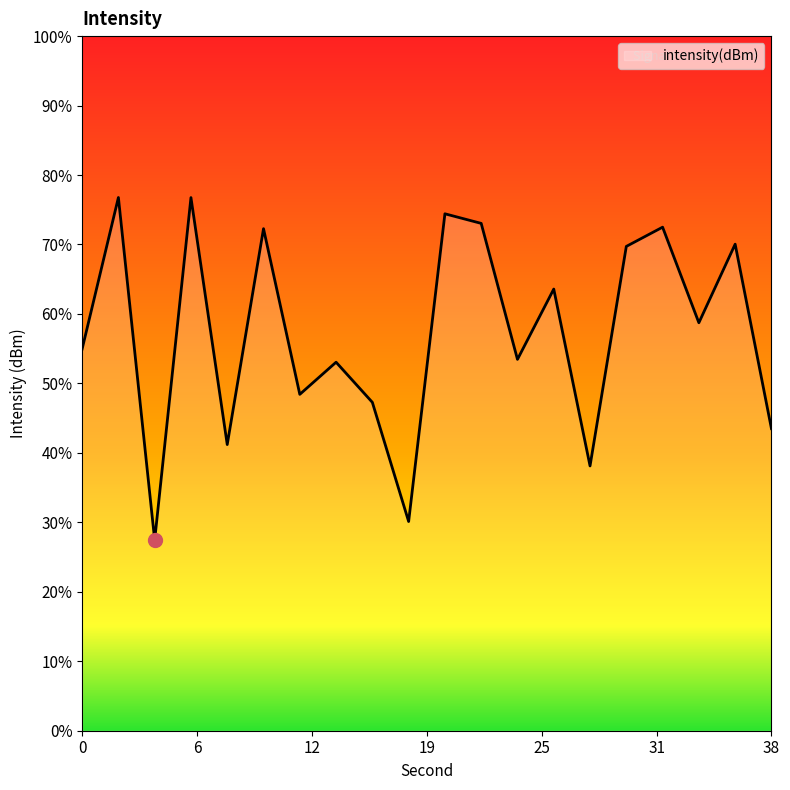

What is the change in value from 26 to 34?

-1.9